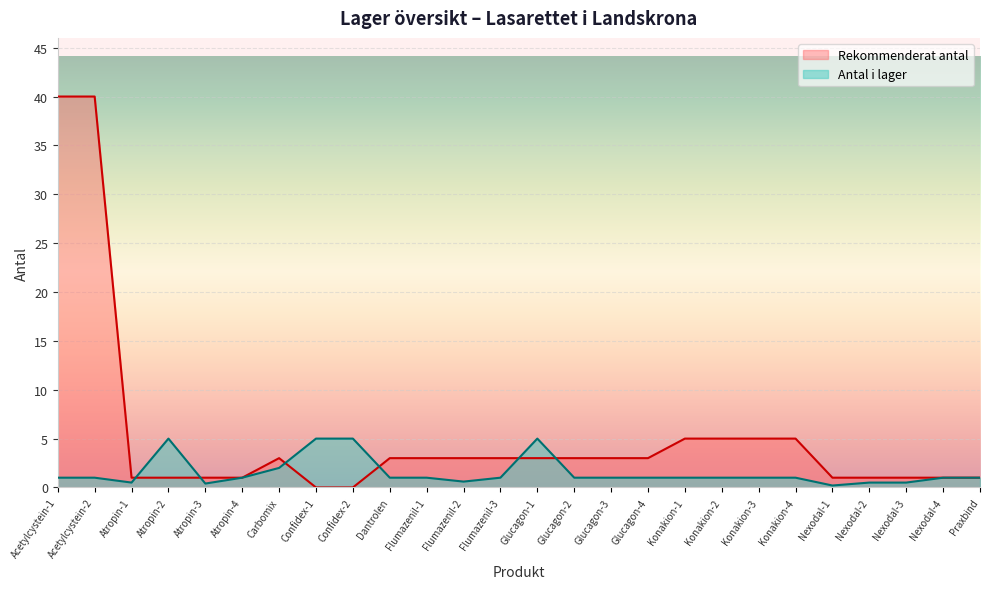

Which series ends up on top after the final intersection of Antal i lager and Rekommenderat antal?

Rekommenderat antal